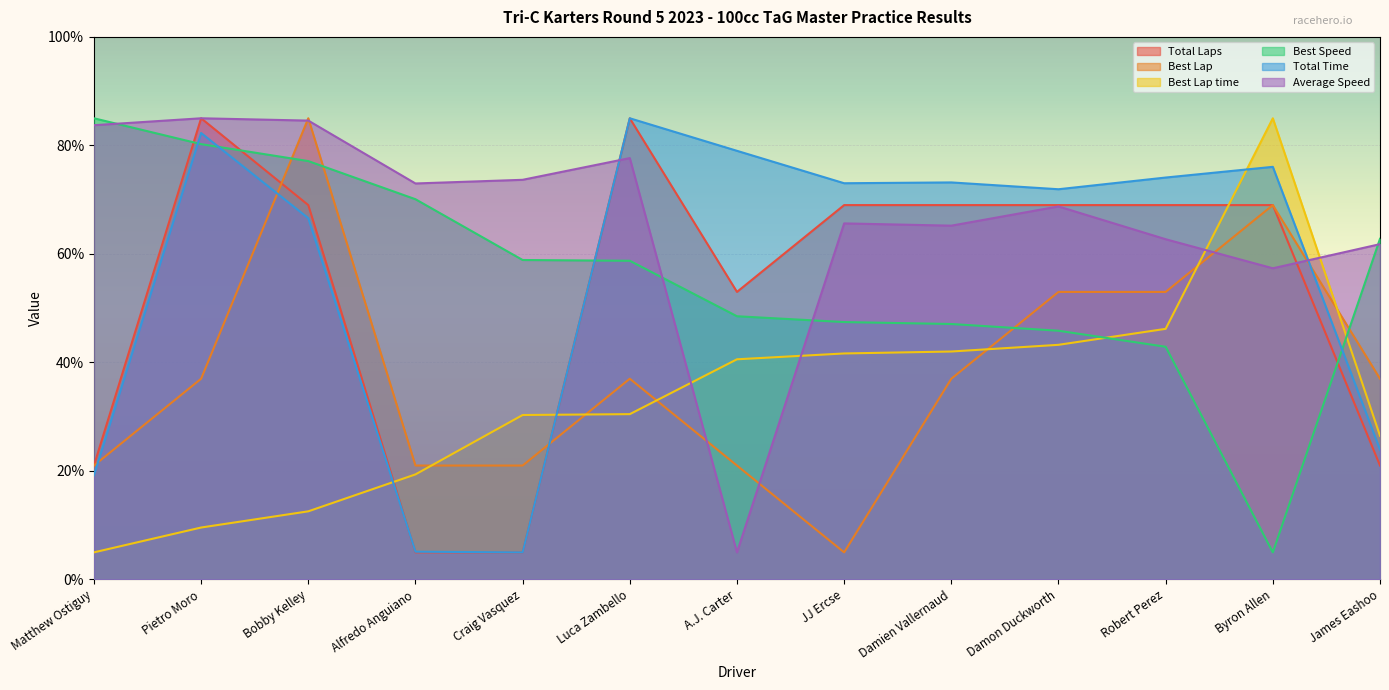

At how many categories does at least one series exceed 42?

13